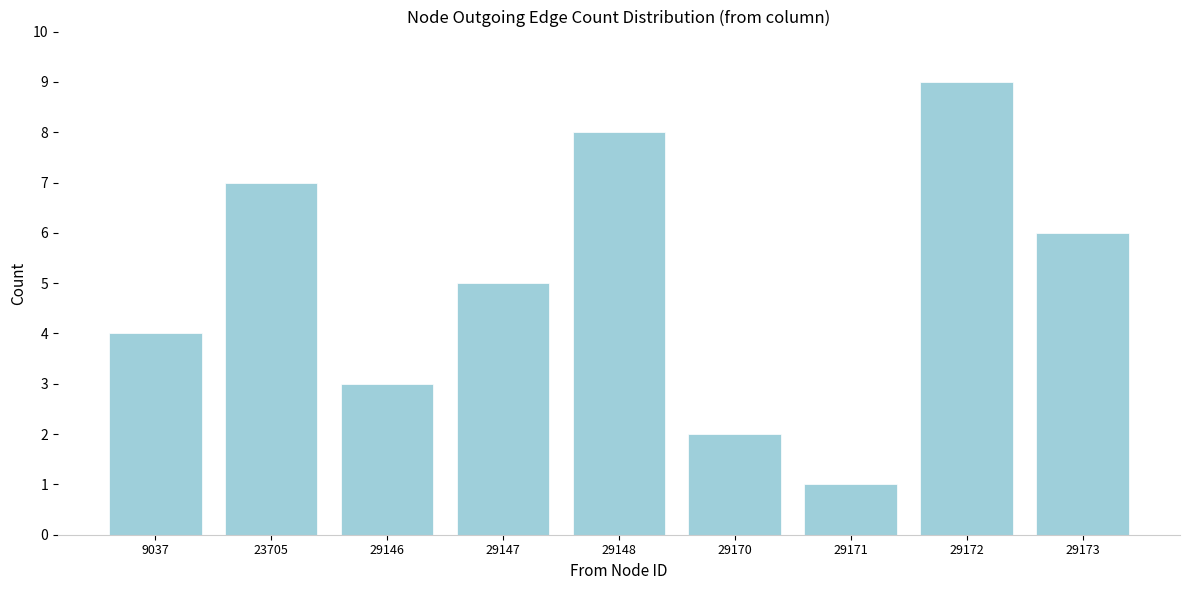

Reading right to left, list all the values displayed in this chart.

6	9	1	2	8	5	3	7	4